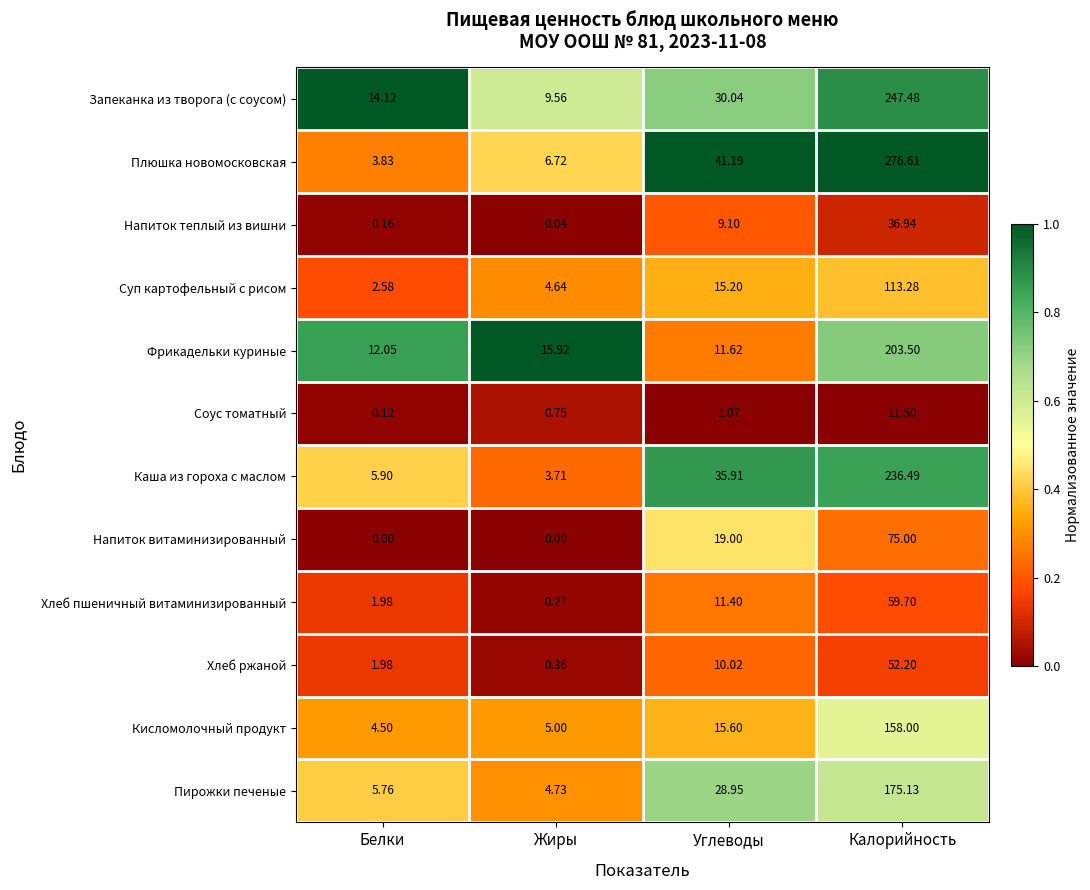

Between Углеводы and Калорийность, which series saw the biggest shift?

Плюшка новомосковская